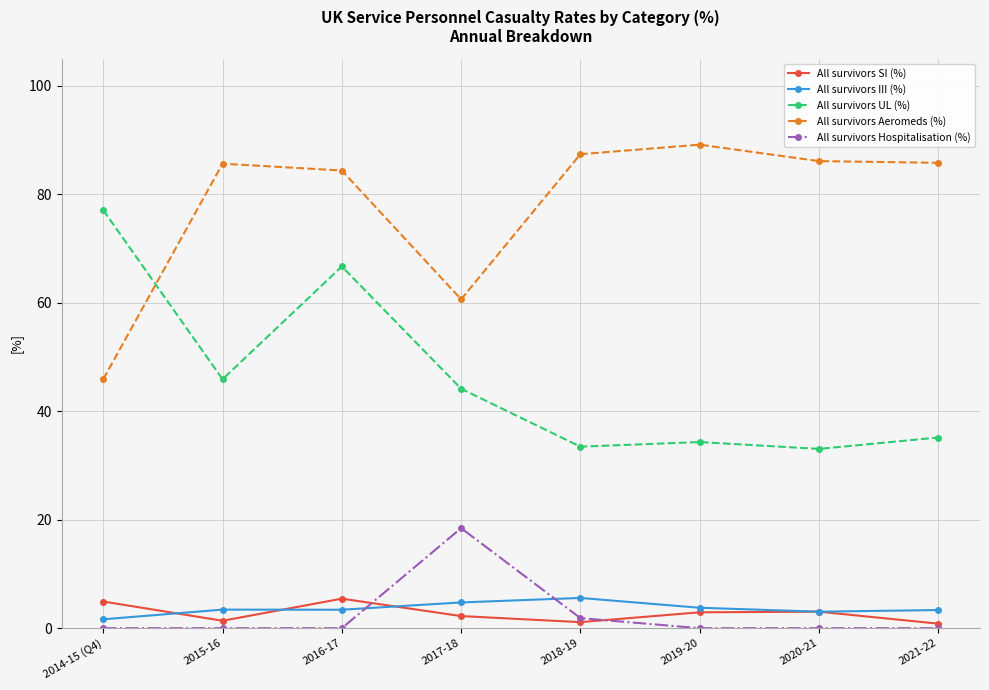

What is the total value across all series at 2020-21?

125.2